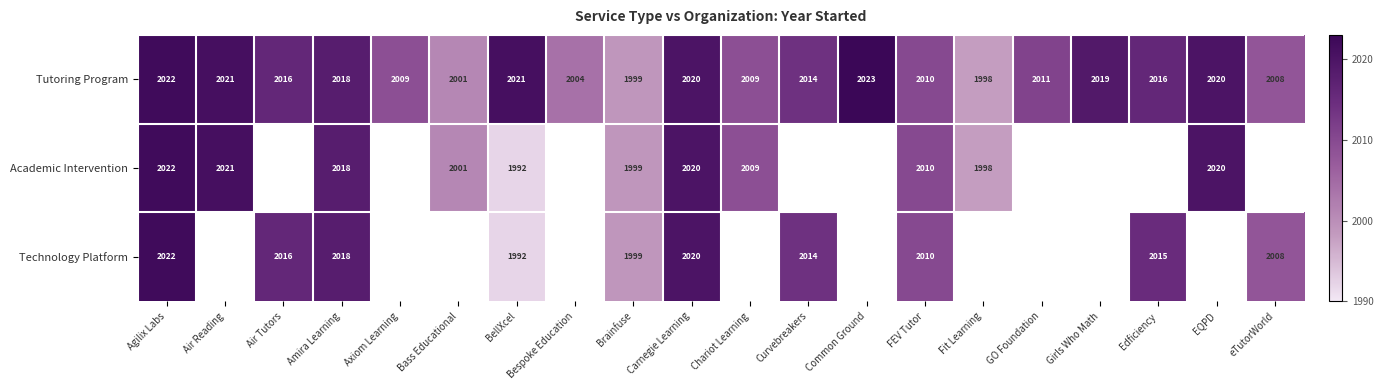

Is it true that Academic Intervention equals 2020 at Carnegie Learning?

True